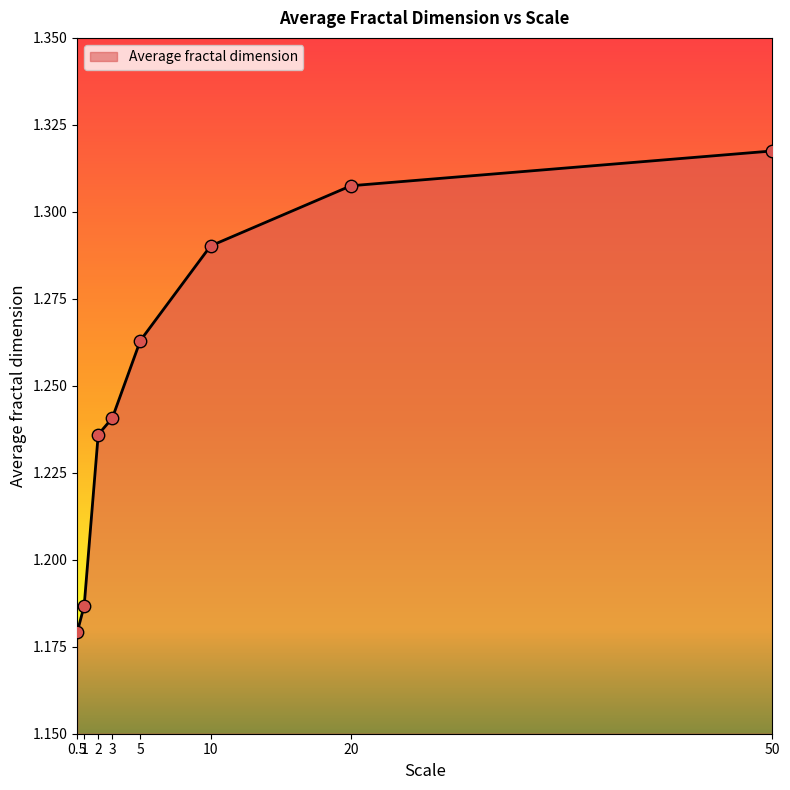

Which has a higher value, 20 or 50?

50